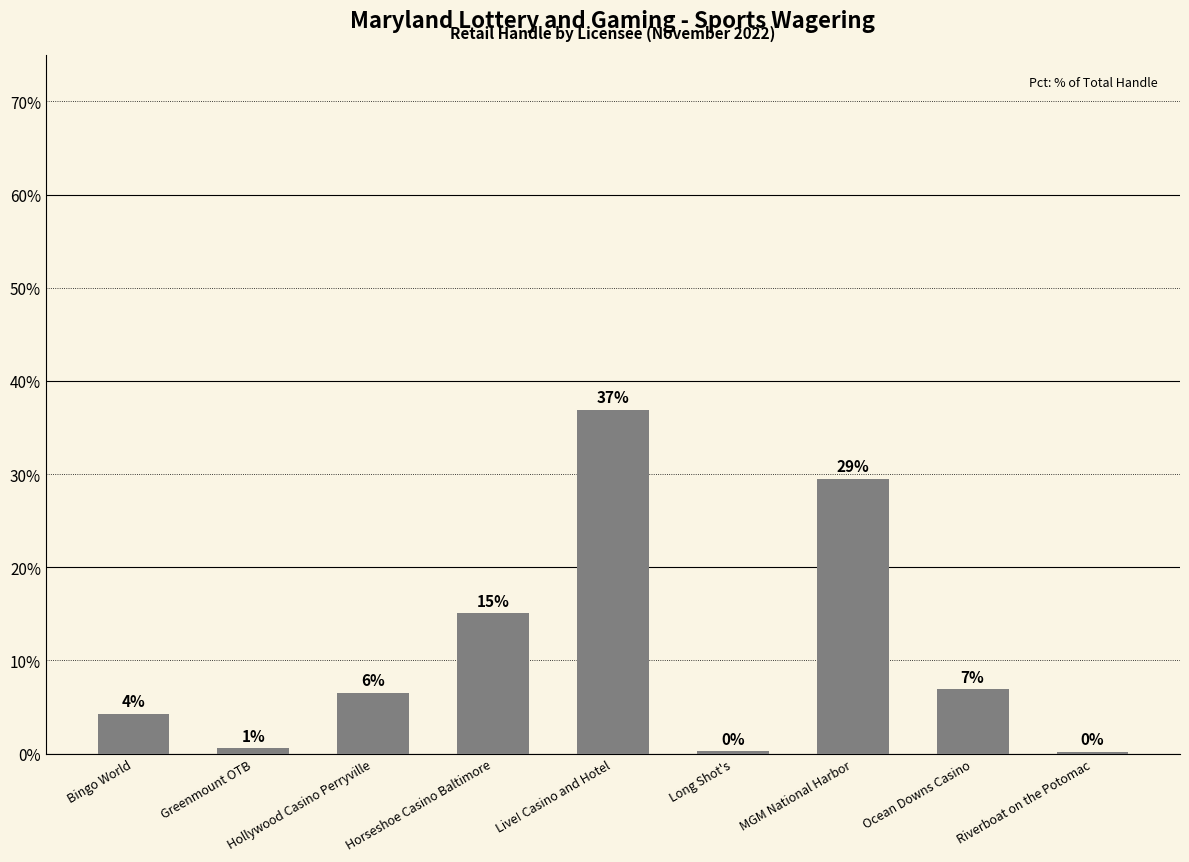

What is the difference between the maximum and minimum values?

36.7